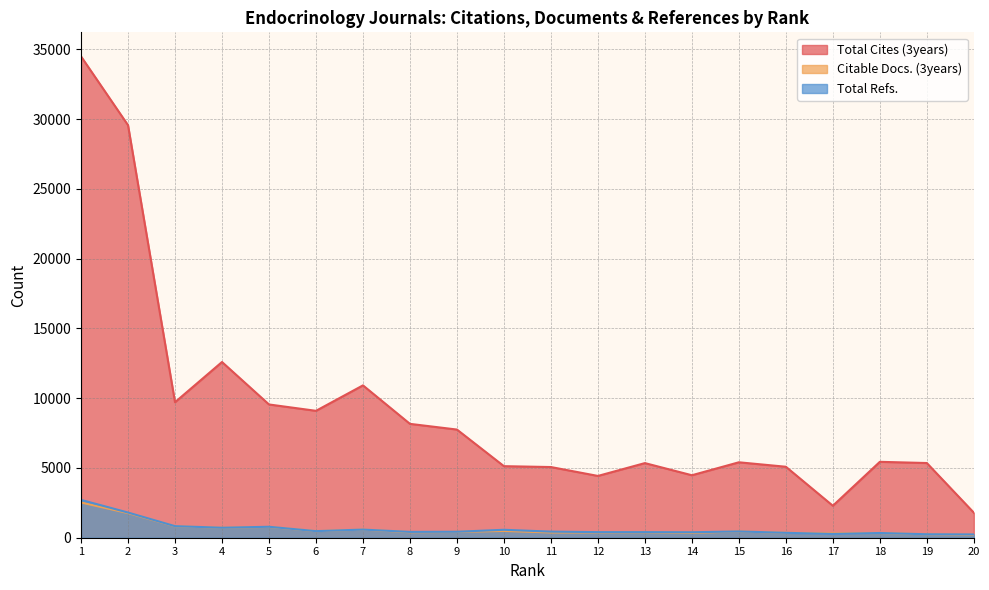

What is the difference between the maximum and minimum values in the Citable Docs. (3years) series?

2322